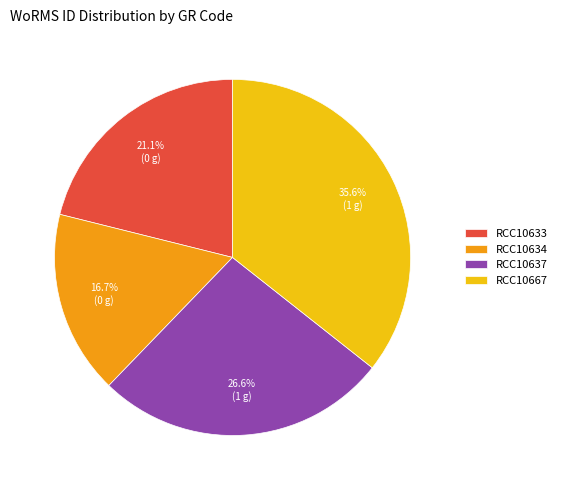

Do RCC10634 and RCC10633 together represent more than half of the pie?

No